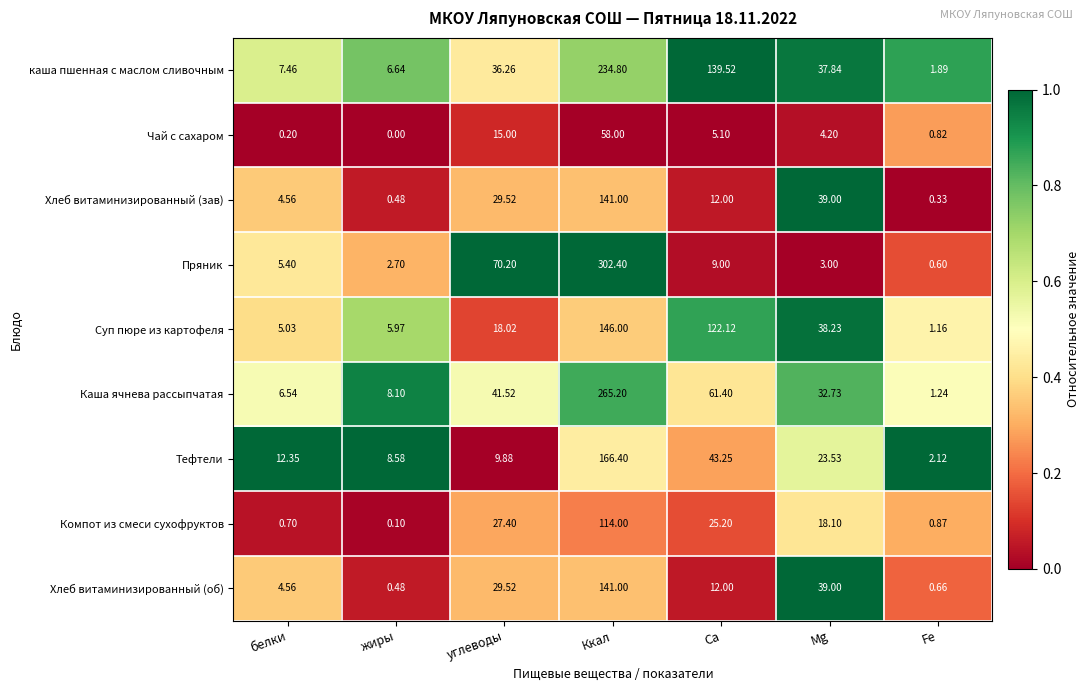

Which series has the largest total across all categories?

каша пшенная с маслом сливочным